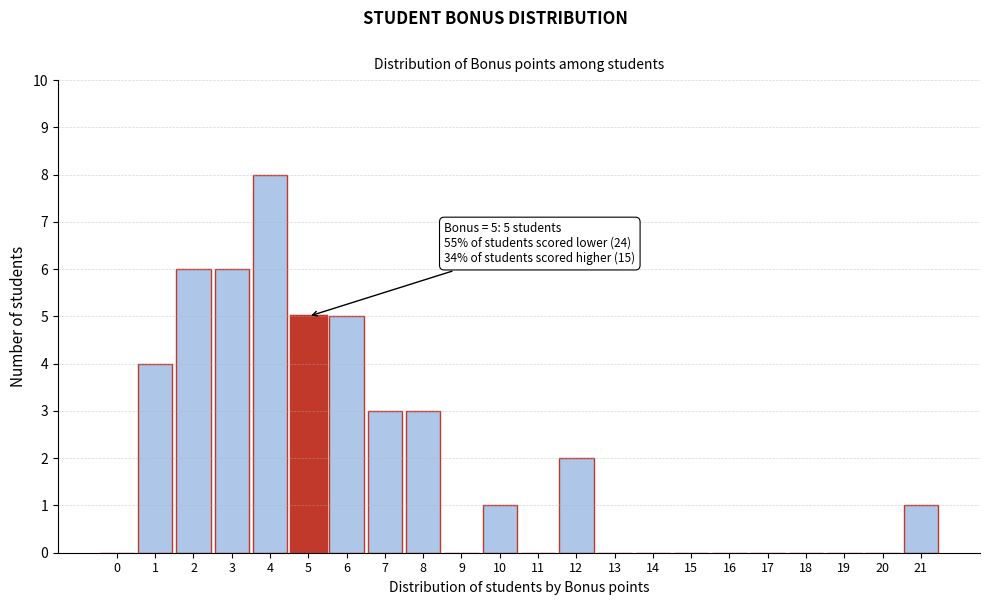

Reading left to right, list all the values displayed in this chart.

0=0	1=4	2=6	3=6	4=8	5=5	6=5	7=3	8=3	9=0	10=1	11=0	12=2	13=0	14=0	15=0	16=0	17=0	18=0	19=0	20=0	21=1